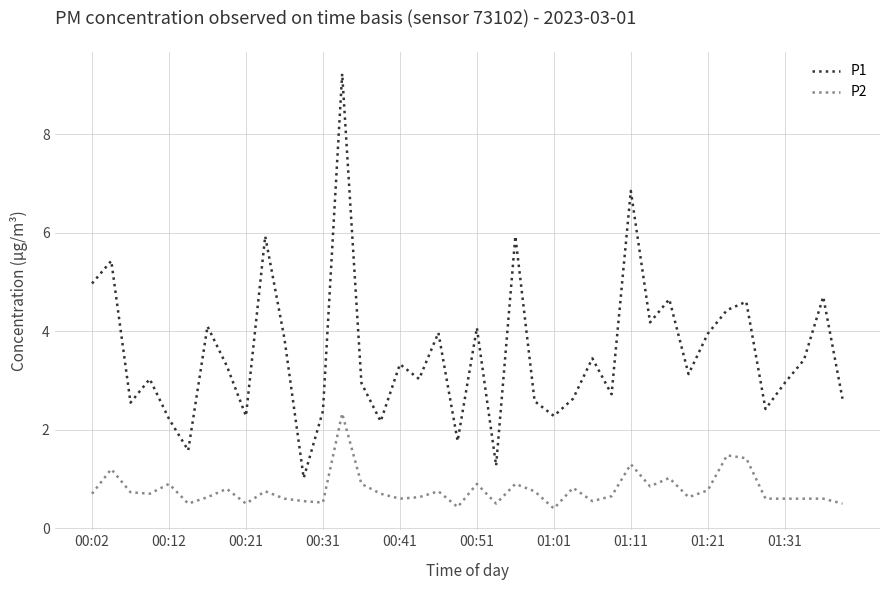

Rank the series by their average value, from highest to lowest.

P1, P2